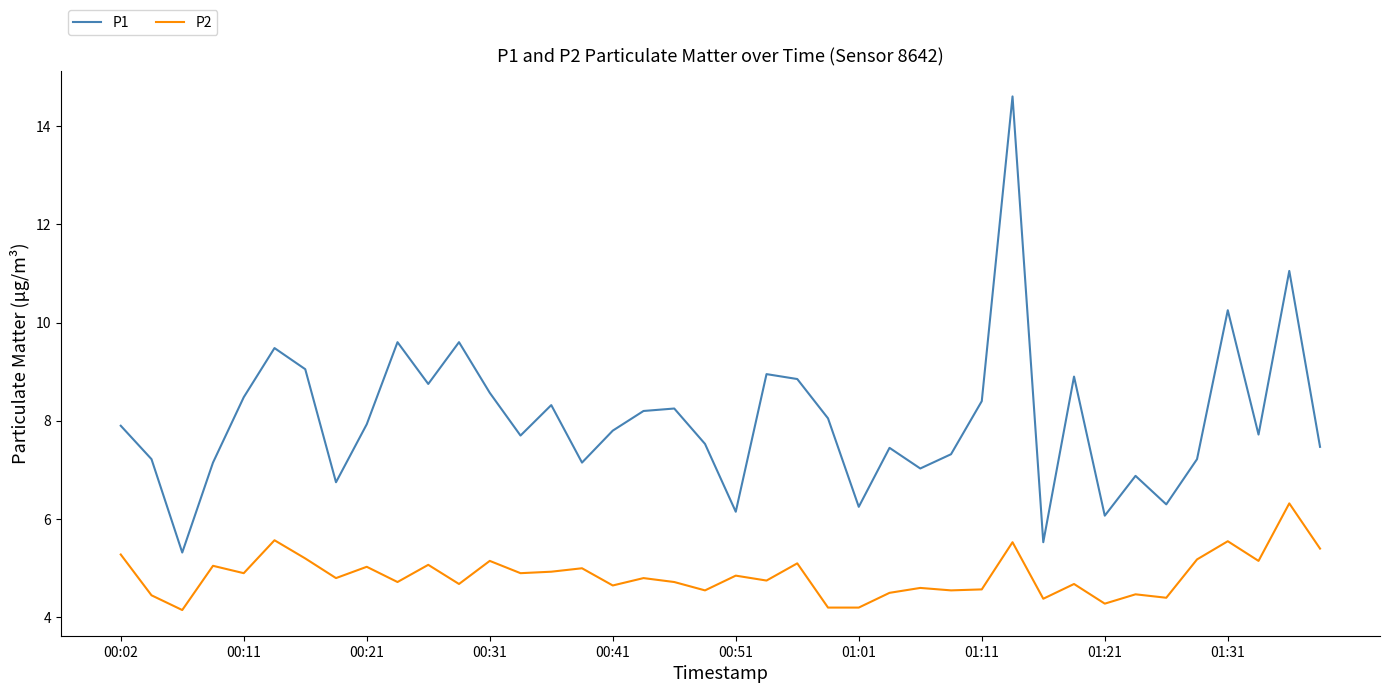

List the series in order of their peak value, highest first.

P1, P2